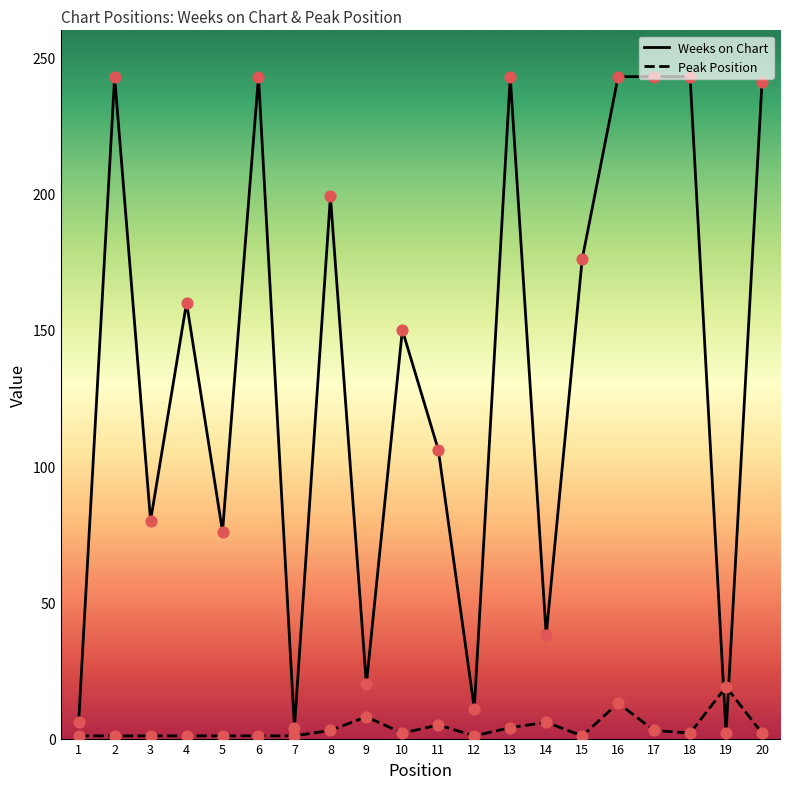

At how many categories does at least one series exceed 116?

11